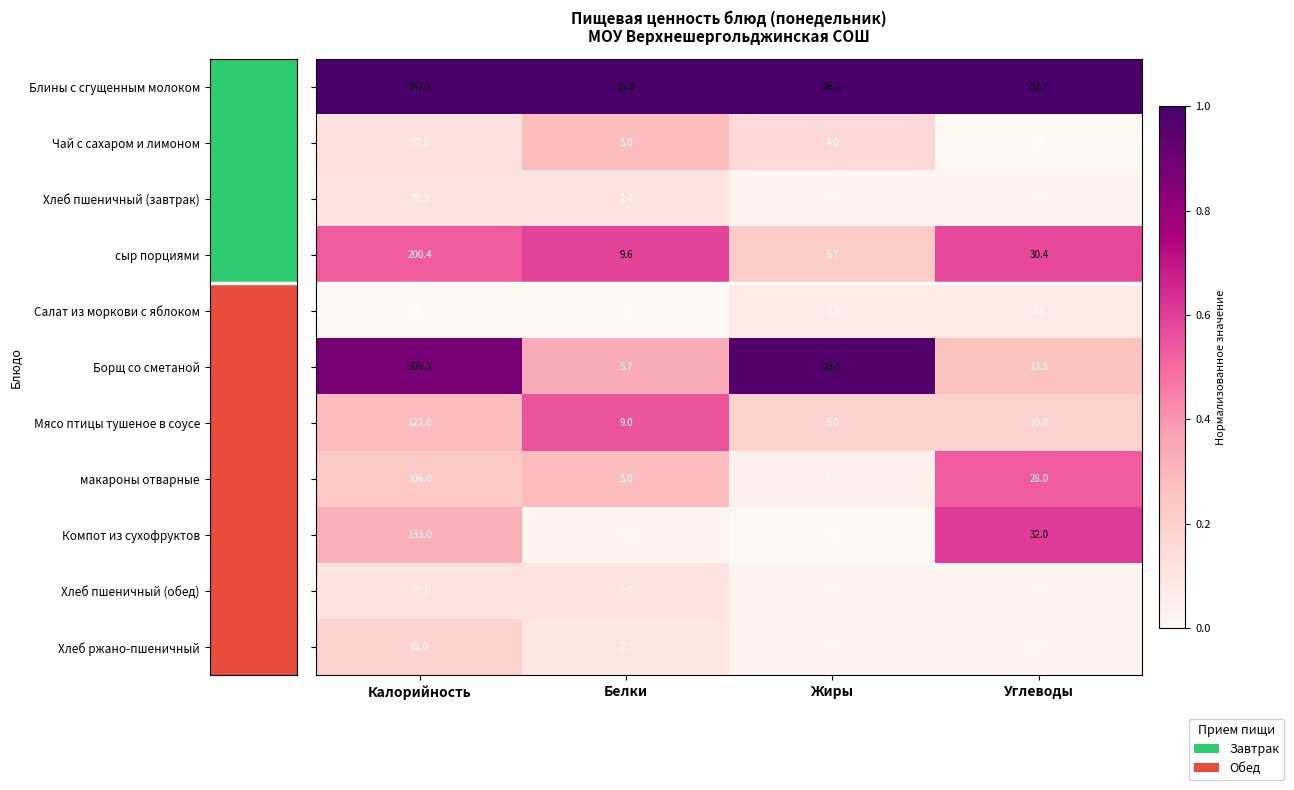

What is the spread (max minus min) of values at Калорийность?

312.9